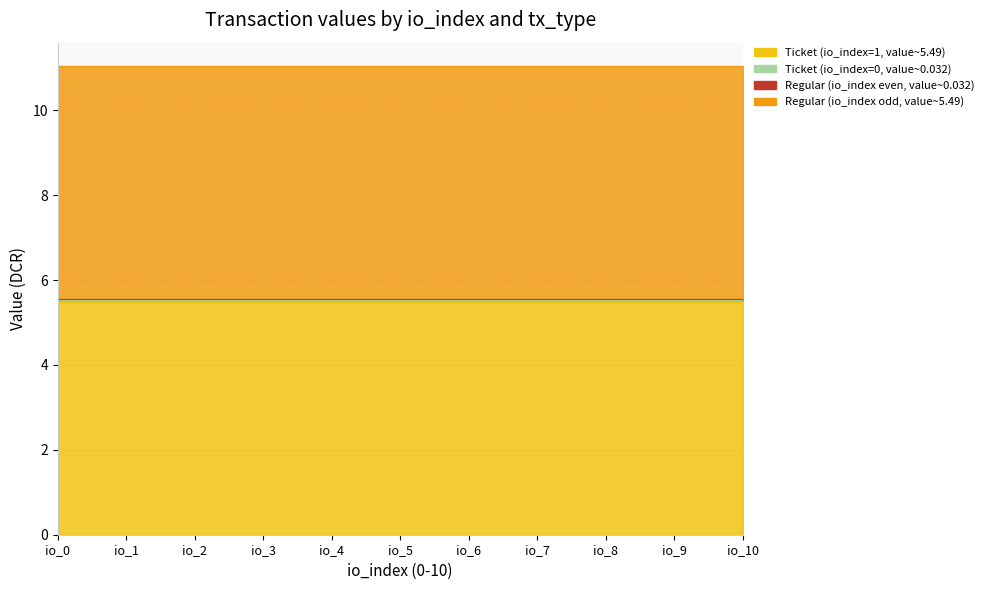

True or false: Regular (io_index odd, value~5.49) and Ticket (io_index=1, value~5.49) intersect in this chart.

False